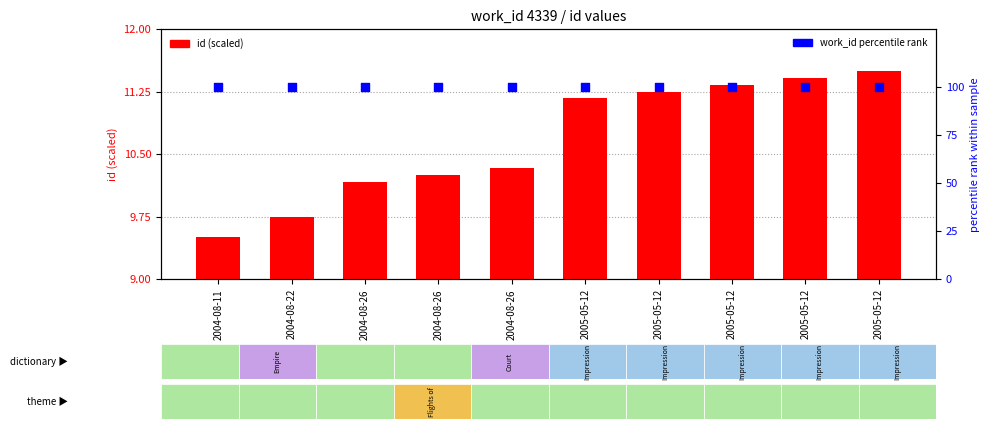

At how many categories does at least one series exceed 44?

10